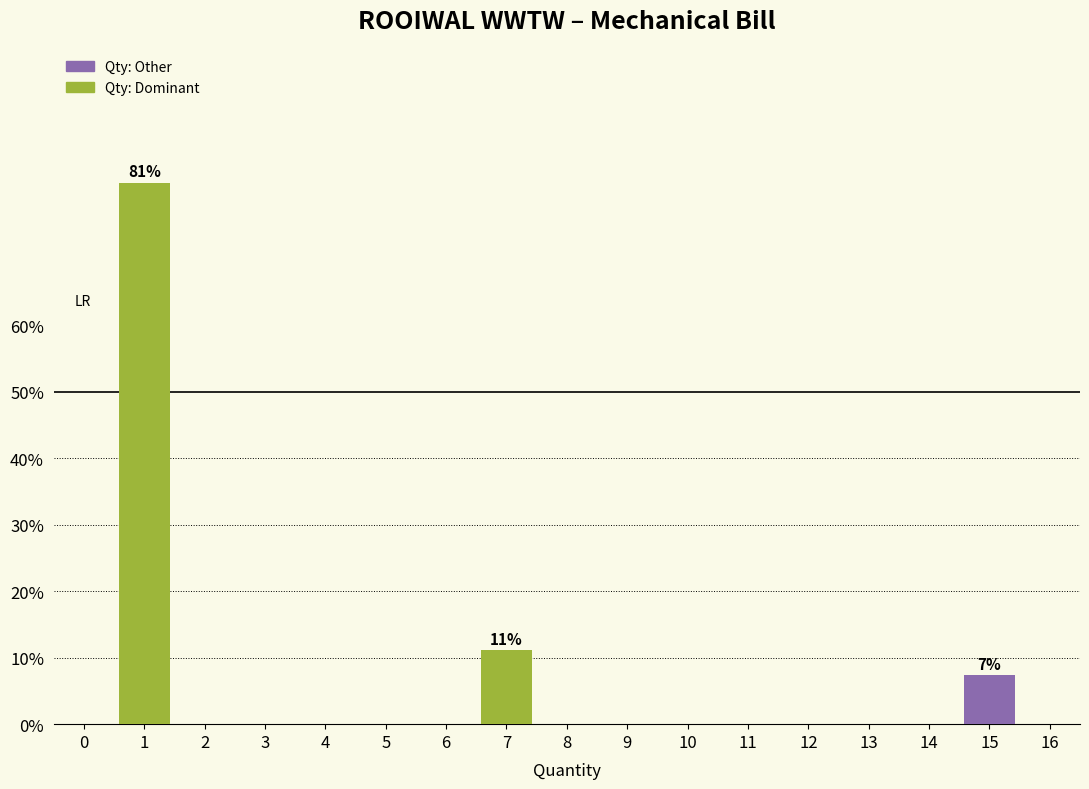

Reading left to right, what are all the values shown in this chart?

0=0.0	1=81.5	2=0.0	3=0.0	4=0.0	5=0.0	6=0.0	7=11.1	8=0.0	9=0.0	10=0.0	11=0.0	12=0.0	13=0.0	14=0.0	15=7.4	16=0.0